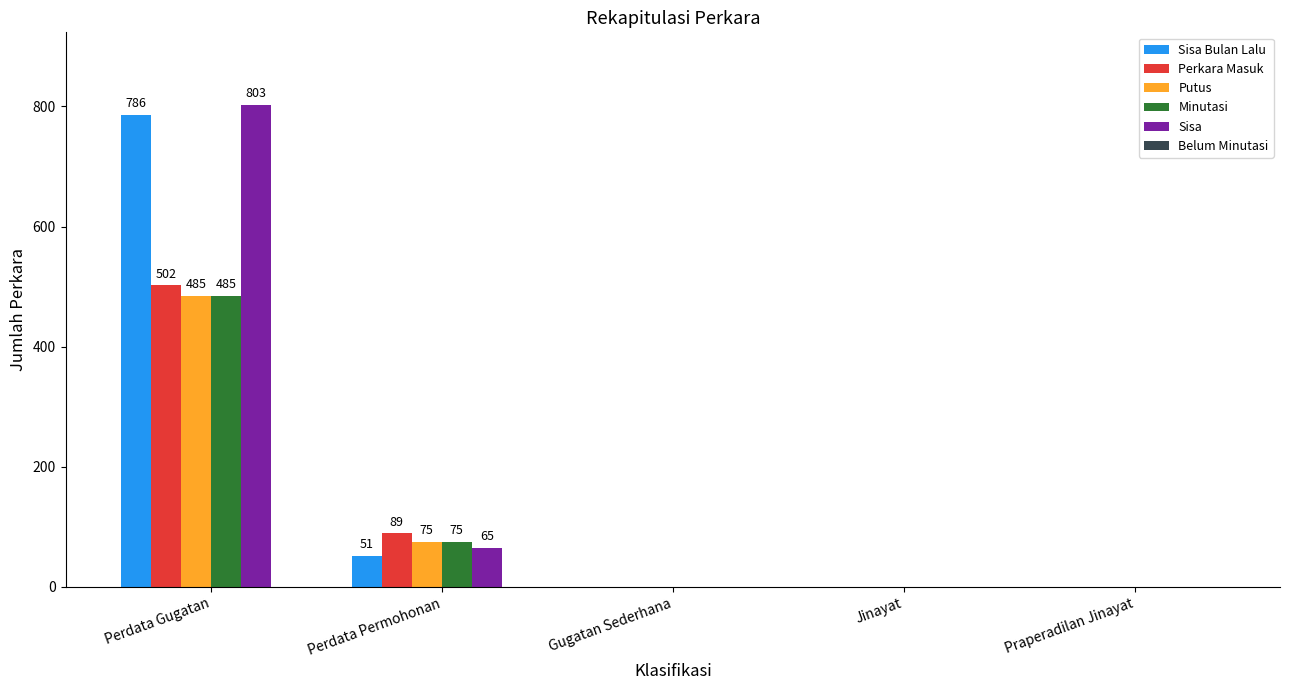

What is the highest value of the Sisa series?

803